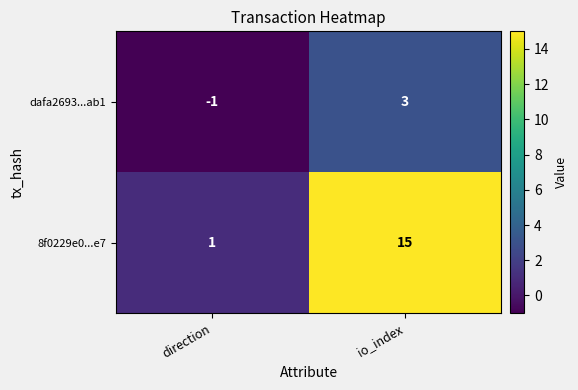

What is the difference between the dafa2693...ab1 values at direction and io_index?

4